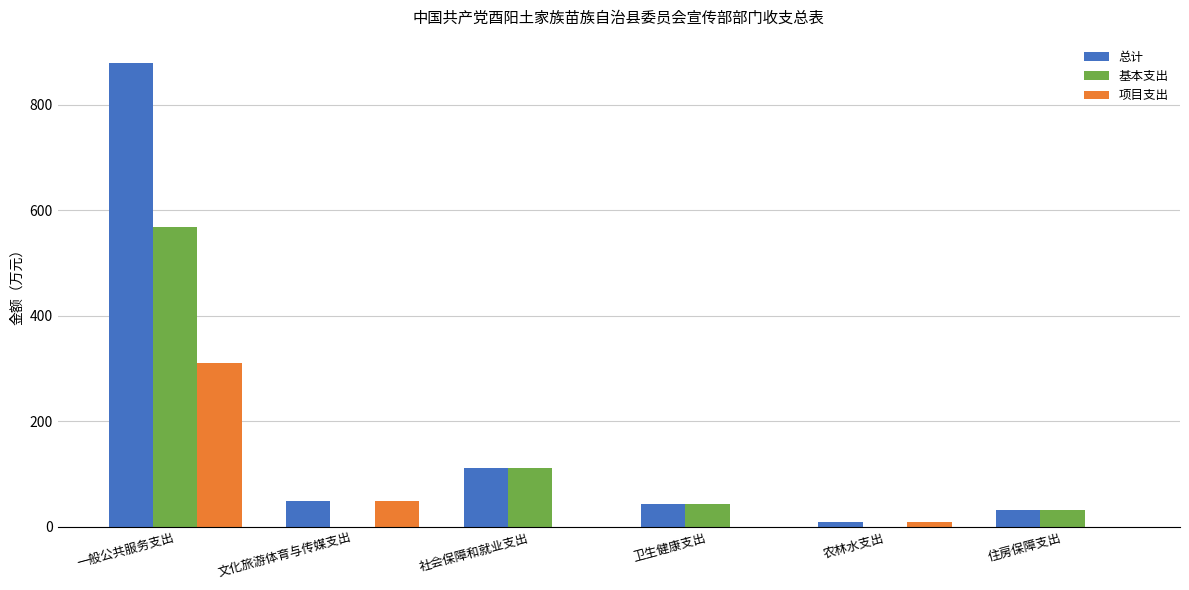

What is the sum of all 基本支出 values?

757.2